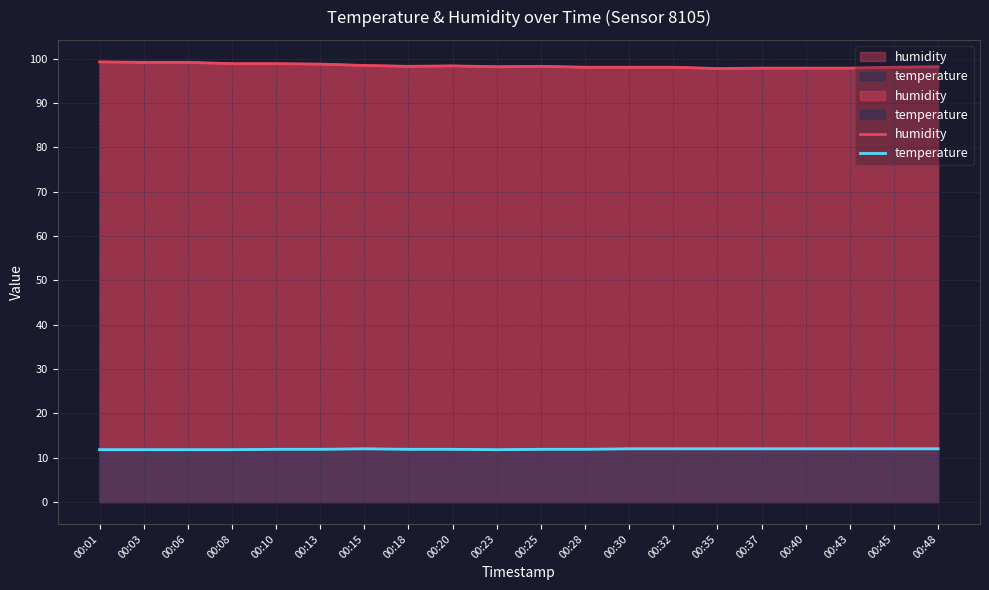

In temperature, how many points are higher than both neighbors (excluding endpoints)?

1